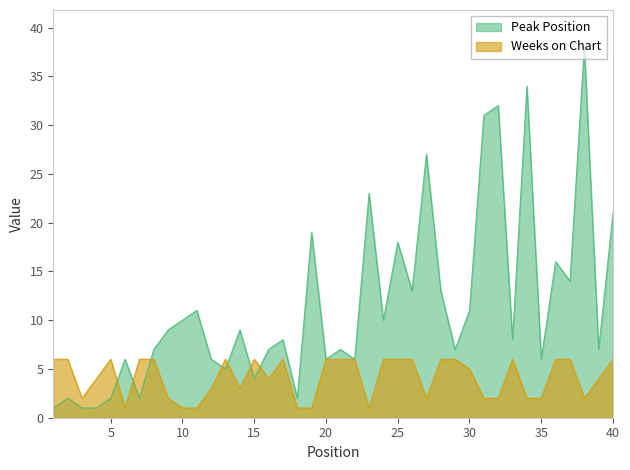

Between 9 and 18, which series saw the biggest shift?

Peak Position